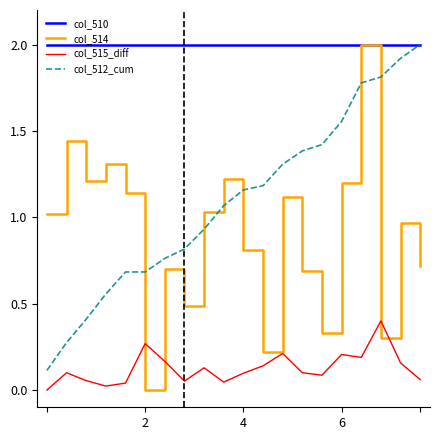

Which series has the largest total across all categories?

col_510